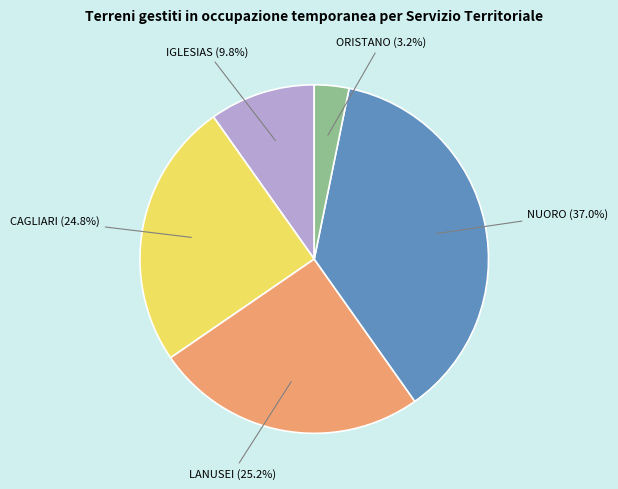

To the nearest percent, what percentage of the pie is ORISTANO?

3%